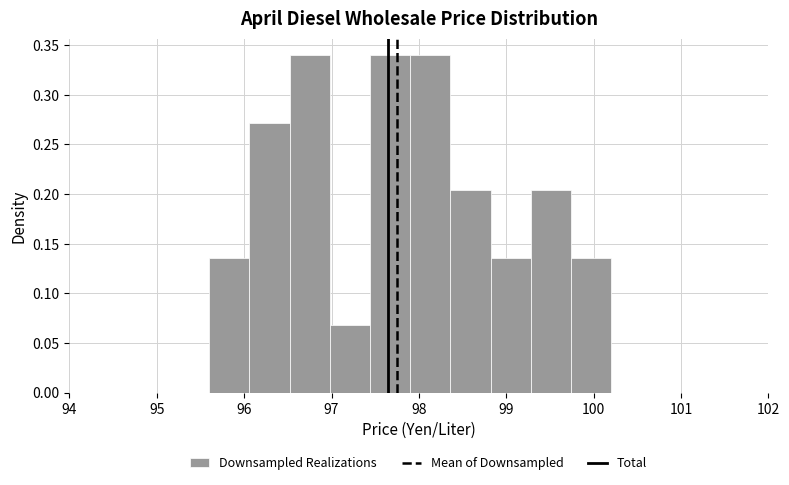

Reading left to right, list every bar in this chart as the range it spans on the x-axis followed by its height. Neither the bar edges nor the heights are printed on the chart, so give them approximately, as read against the axes.

95.60 to 96.06: 0.135
96.06 to 96.52: 0.270
96.52 to 96.98: 0.340
96.98 to 97.44: 0.070
97.44 to 97.90: 0.340
97.90 to 98.36: 0.340
98.36 to 98.82: 0.205
98.82 to 99.28: 0.135
99.28 to 99.74: 0.205
99.74 to 100.20: 0.135